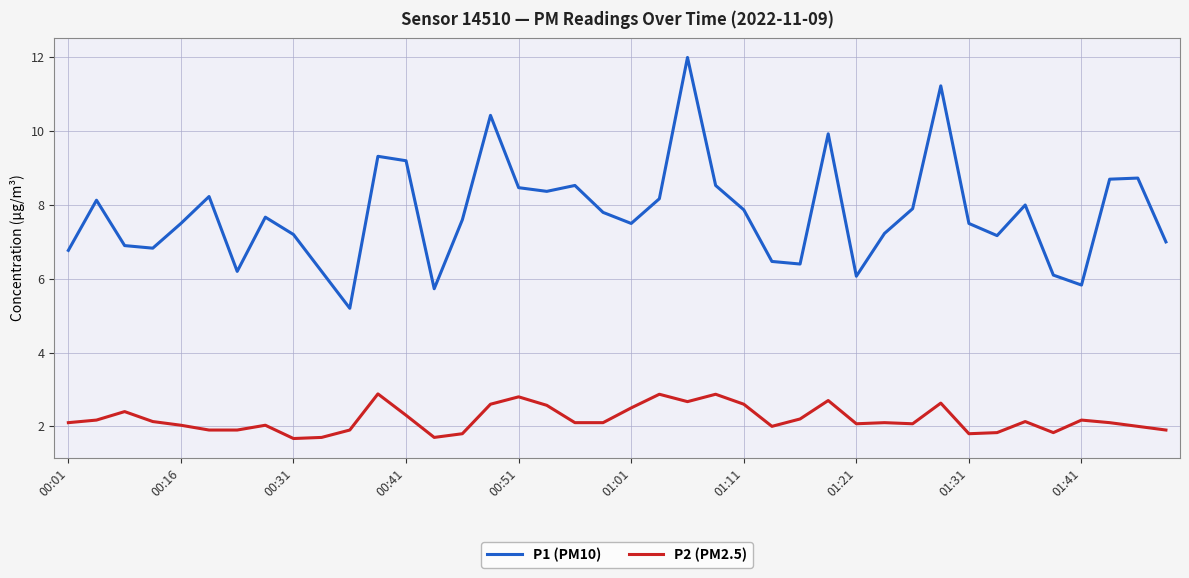

How many lines are shown in the chart?

2